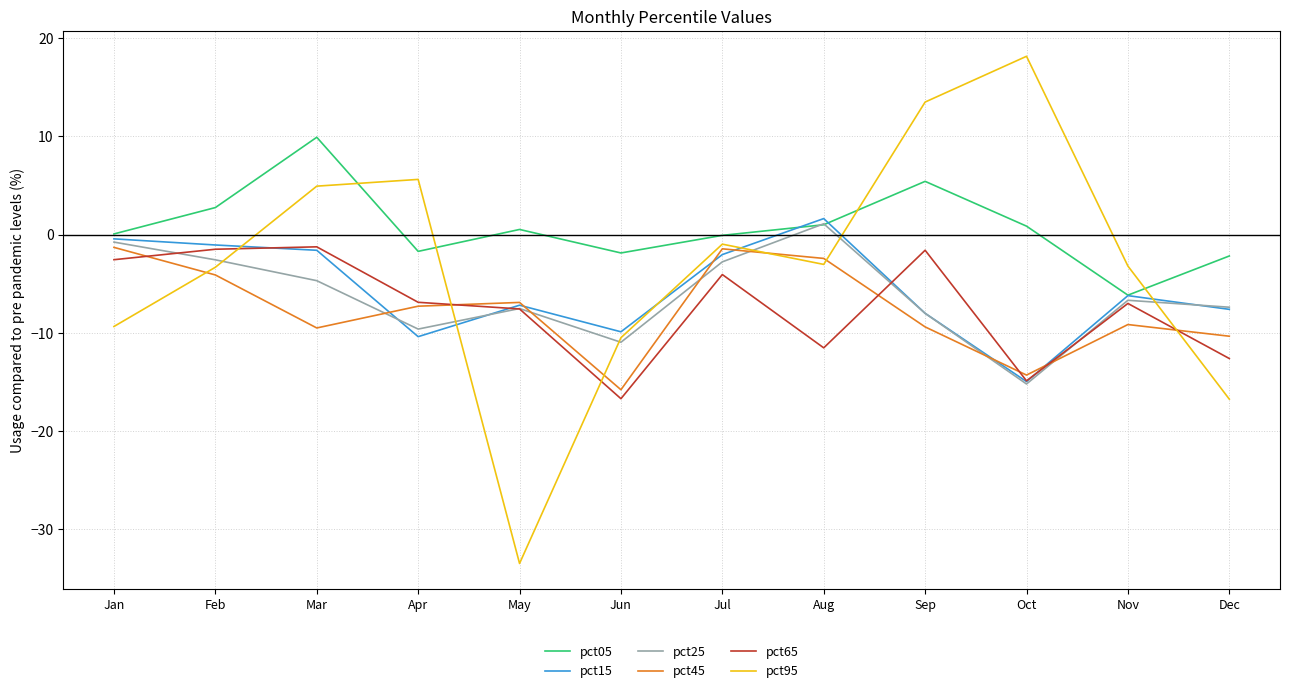

In pct45, how many points are lower than both neighbors (excluding endpoints)?

3